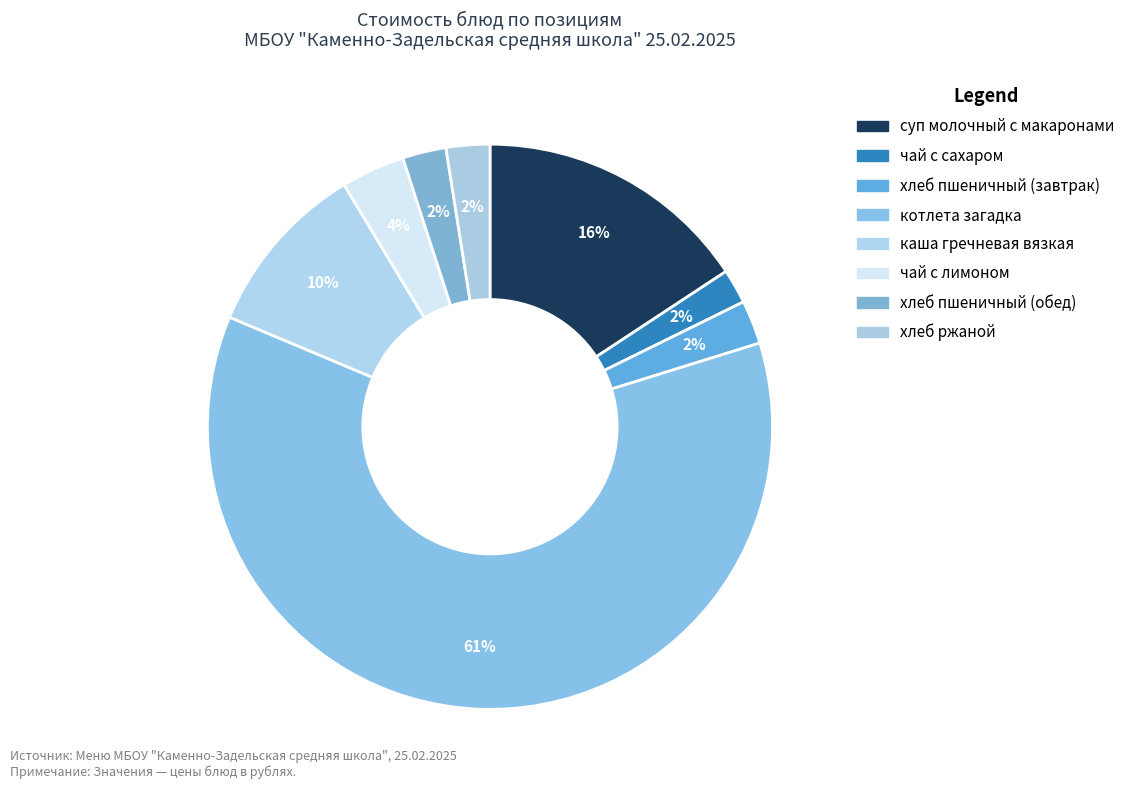

How many slices are in this pie chart?

8